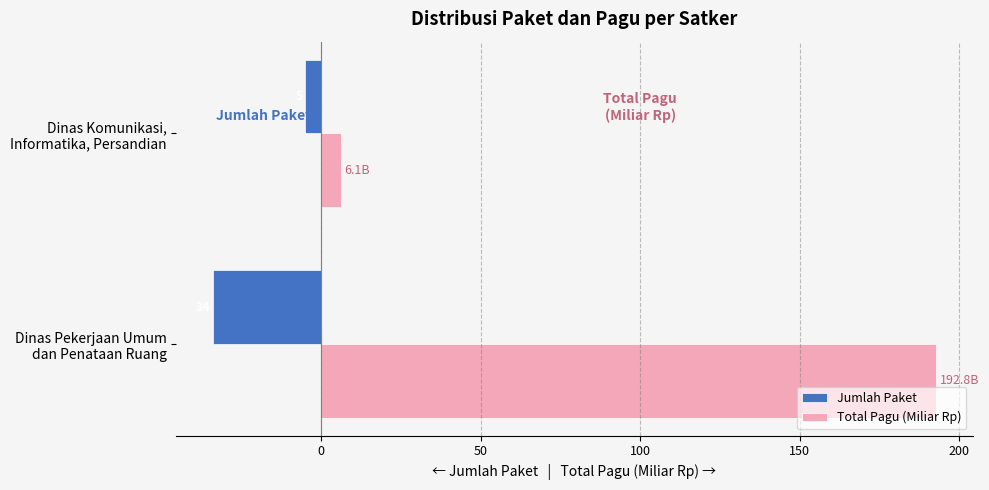

What are all the series names shown in the legend?

Jumlah Paket, Total Pagu (Miliar Rp)